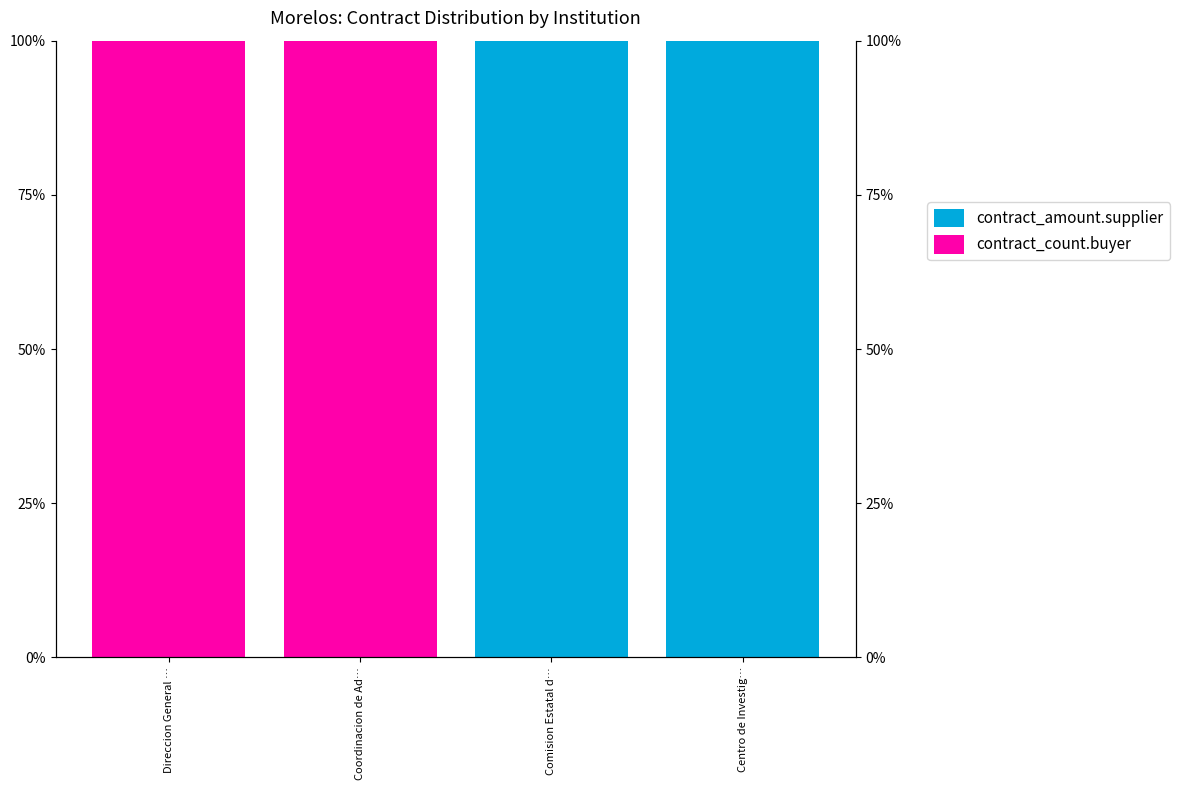

What position from the right is Comision Estatal d…?

2